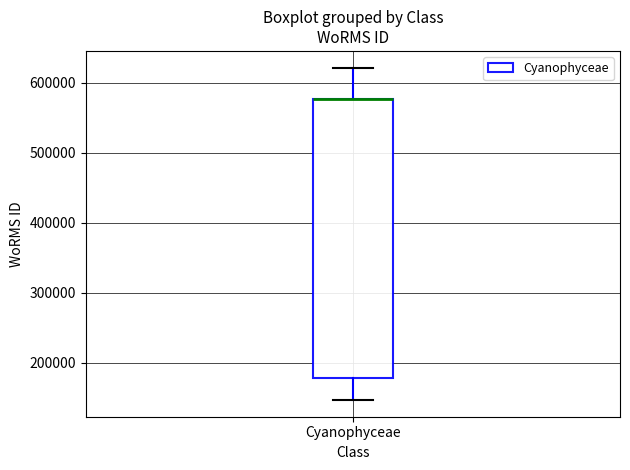

Transcribe this box plot: give where the median line is, the range the box spans, and where the two whiskers end, as read against the y-axis. The values are not printed on the chart, so give them approximately, as read against the axis.

median 580000 (drawn on the box's upper edge), box 180000 to 580000, whiskers 150000 to 620000